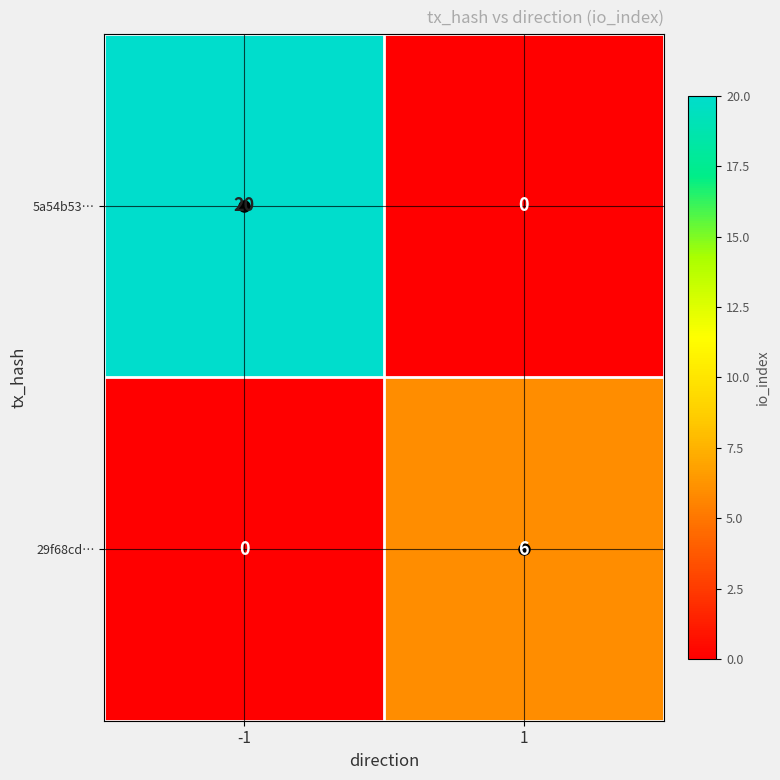

Which series has the largest total across all categories?

5a54b53…